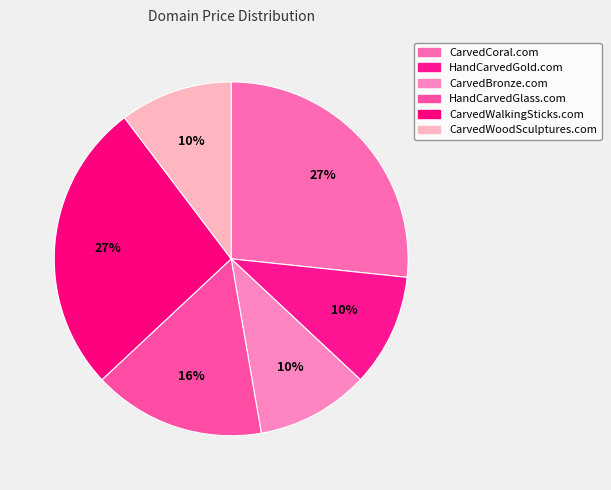

To the nearest percent, what percentage of the pie is CarvedWoodSculptures.com?

10%